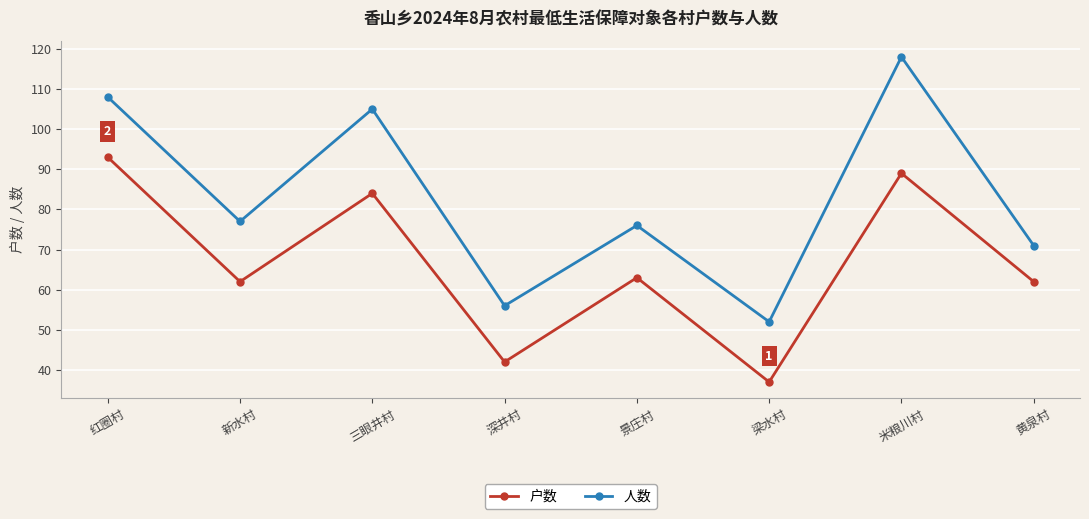

The value of 户数 at 三眼井村 is 150. True or false?

False